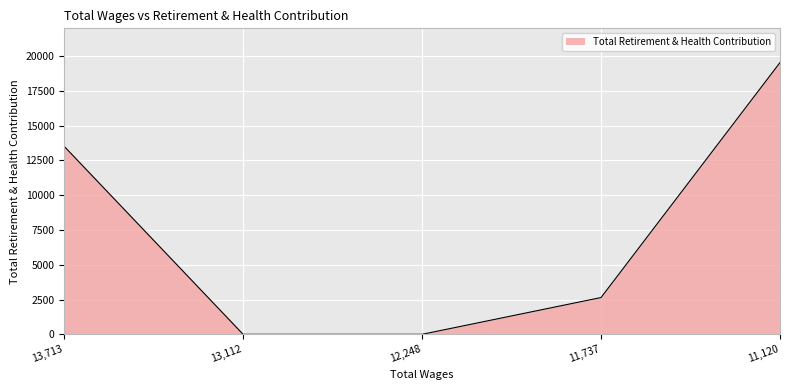

How many categories are shown in the chart?

5